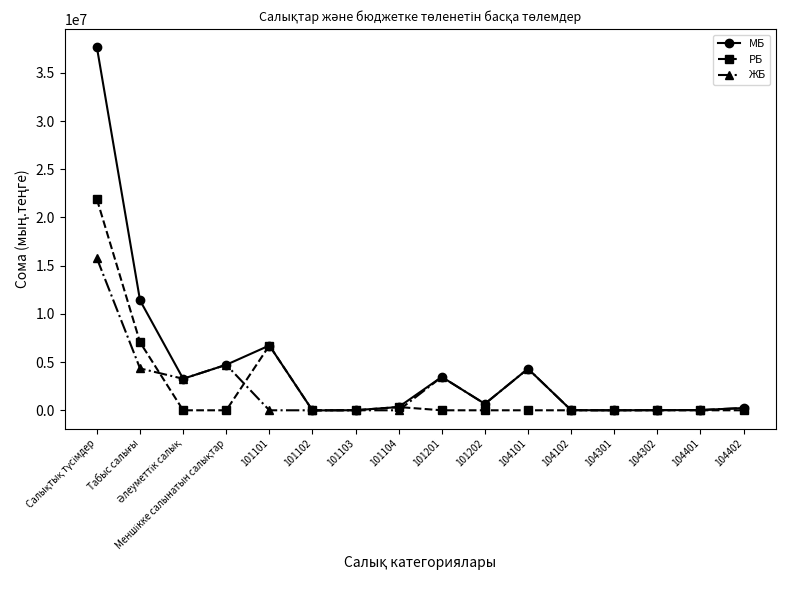

What is the highest value of the МБ series?

37633921